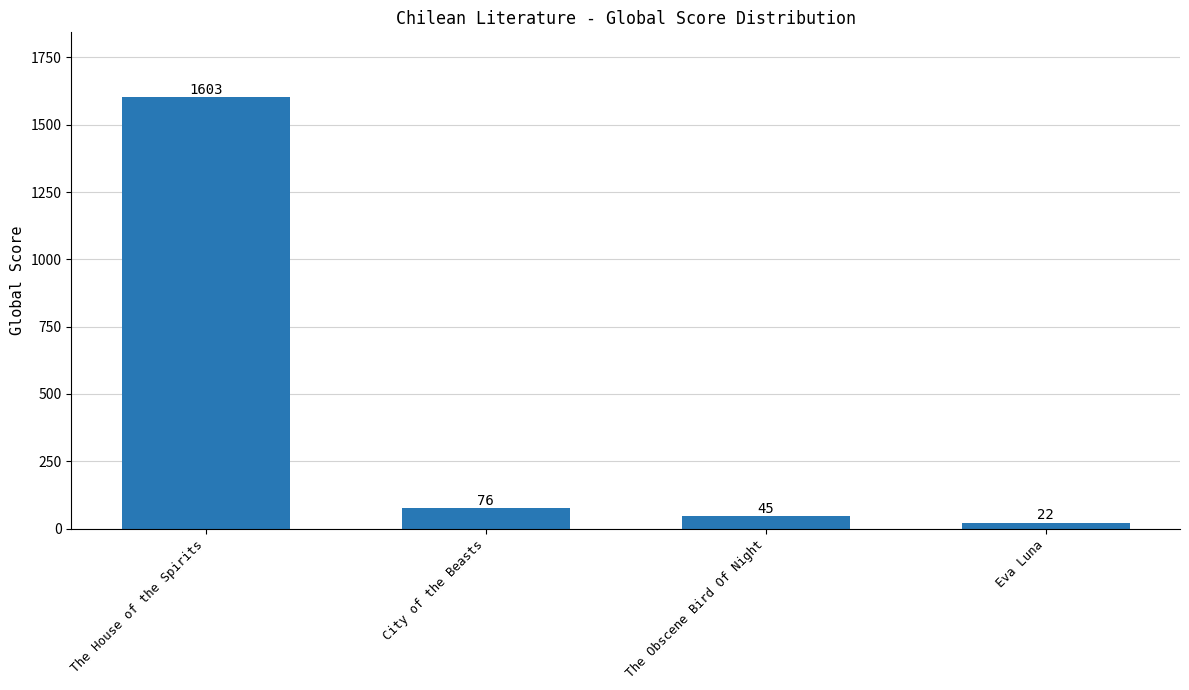

Which category has the highest value across all series?

The House of the Spirits